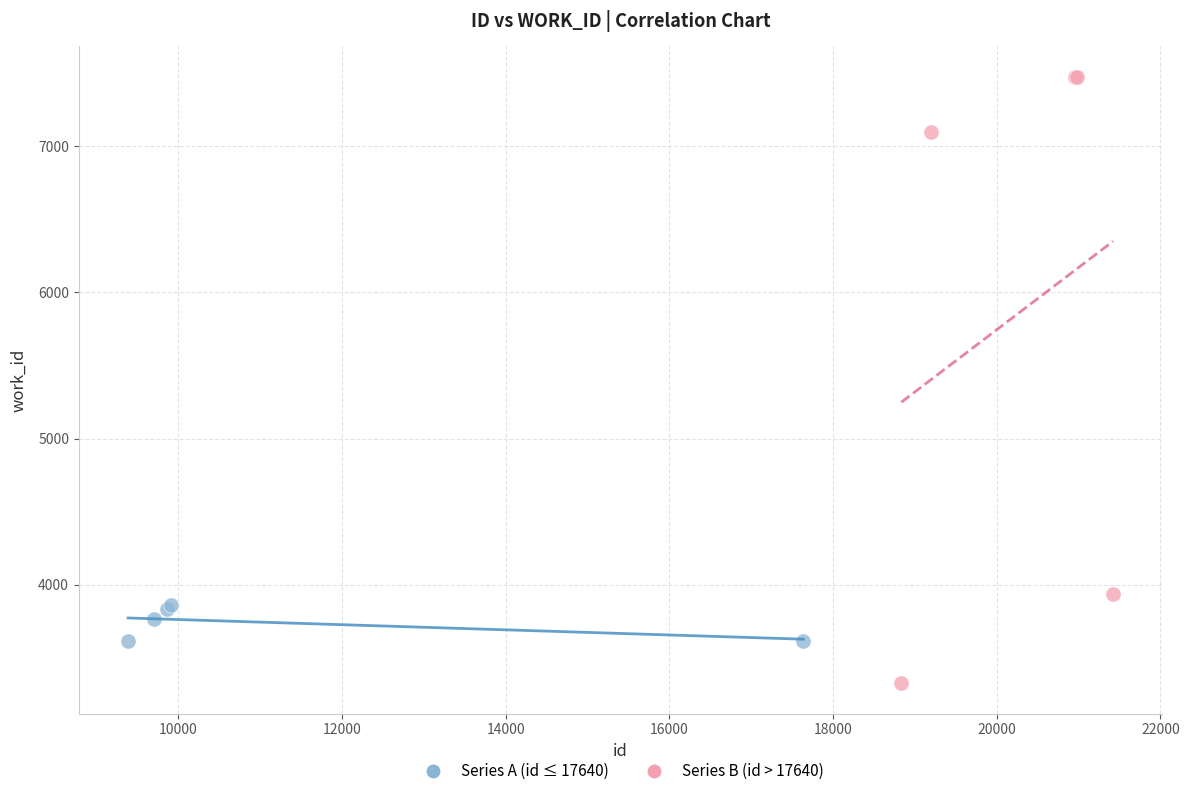

Which series contains the highest Y value?

Series B (id > 17640)